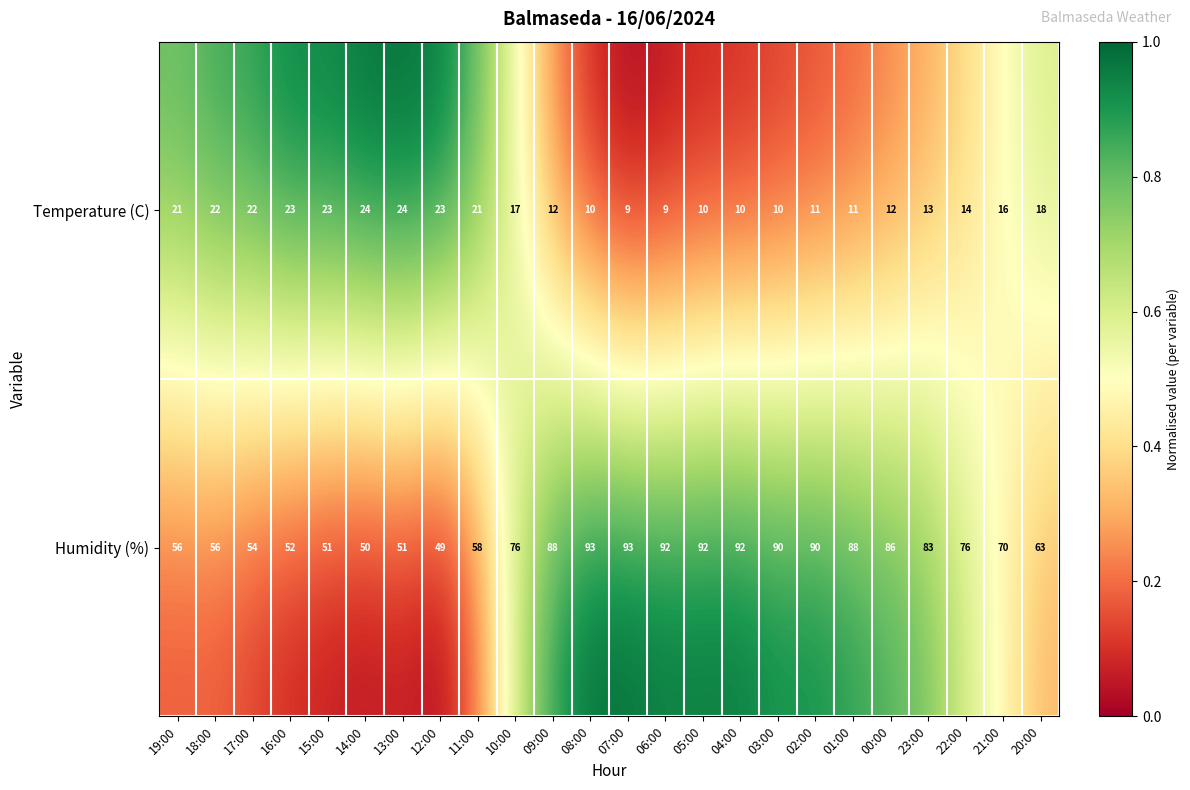

What is the difference between the second highest and minimum values in the Temperature (C) series?

15